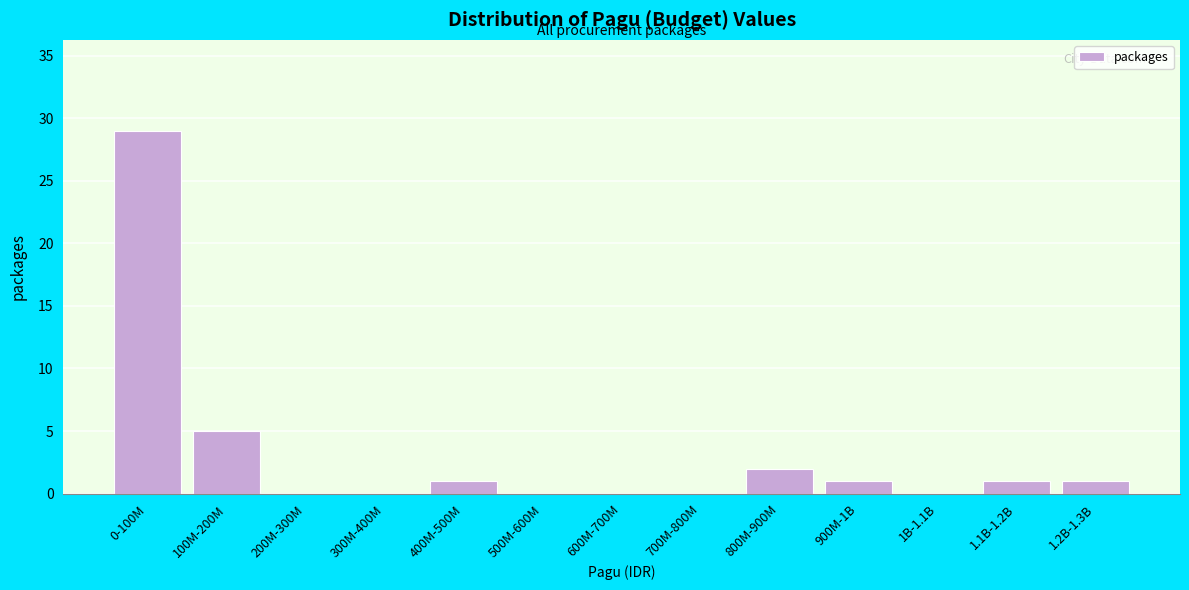

Reading left to right, what are all the values shown in this chart?

0-100M=29	100M-200M=5	200M-300M=0	300M-400M=0	400M-500M=1	500M-600M=0	600M-700M=0	700M-800M=0	800M-900M=2	900M-1B=1	1B-1.1B=0	1.1B-1.2B=1	1.2B-1.3B=1